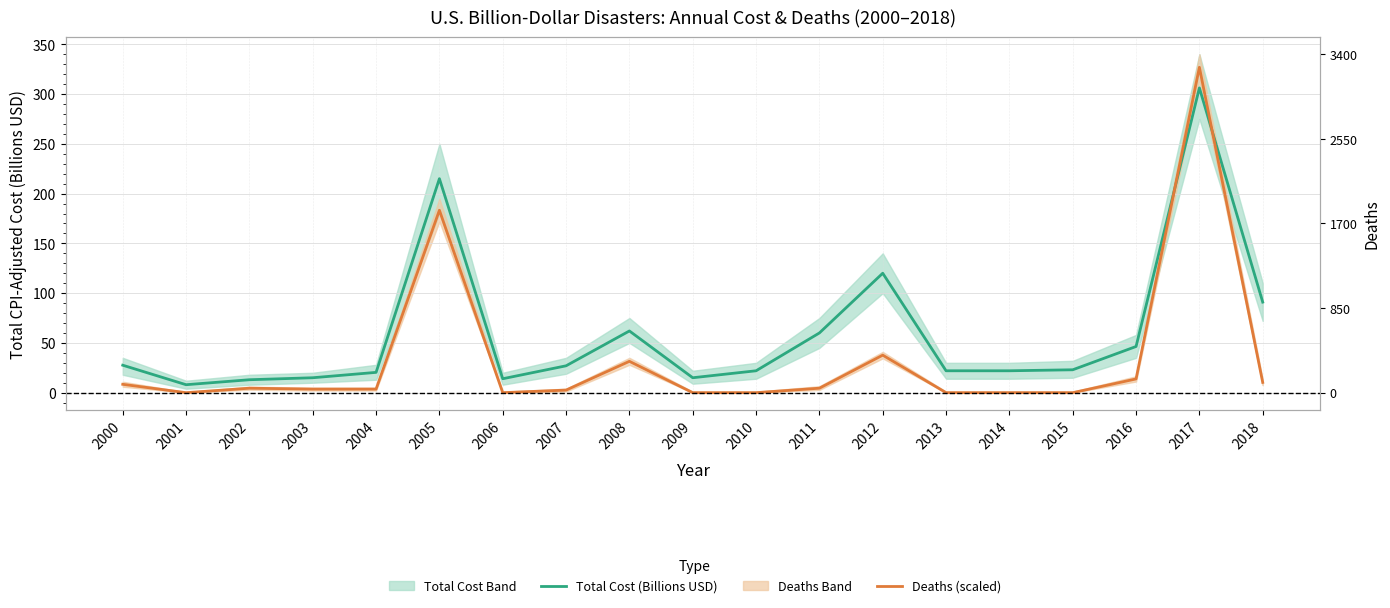

What is the greatest value displayed?

326.9